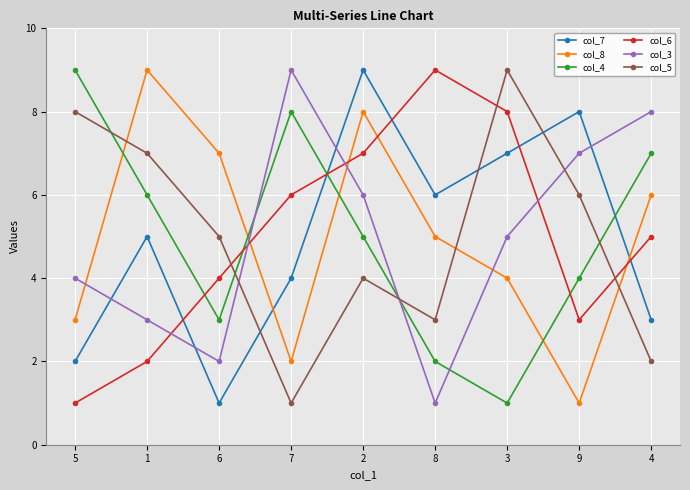

How many values in the col_3 series are below 5?

4